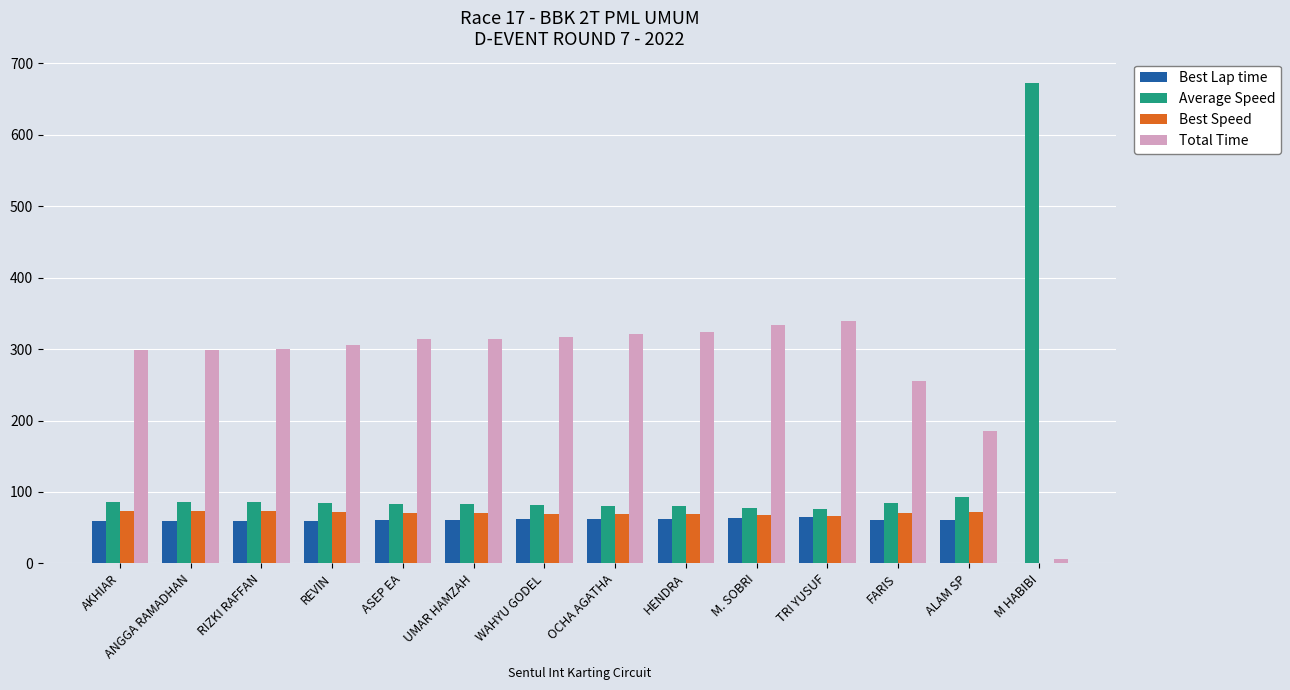

What is the approximate value of Best Lap time at ALAM SP?

60.4